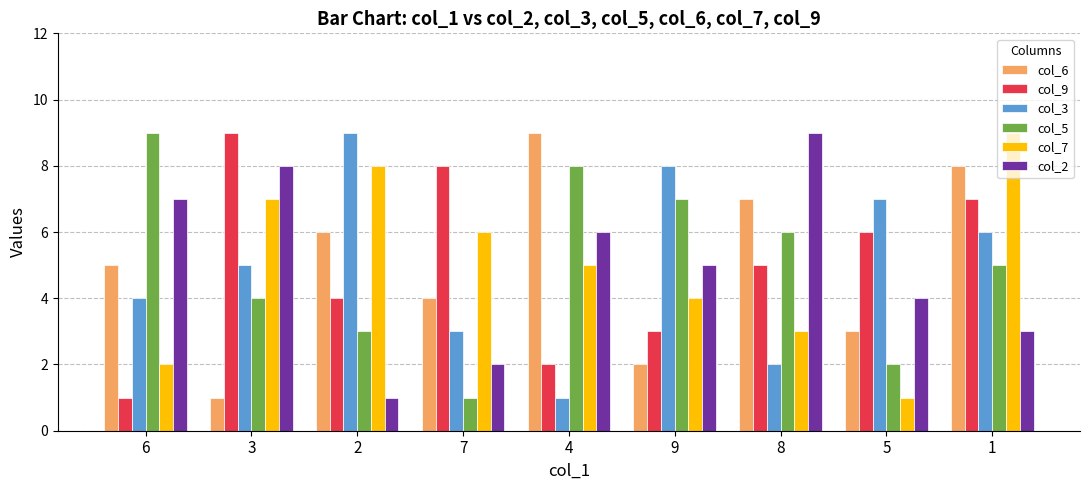

Between 9 and 5, which series saw the biggest shift?

col_5